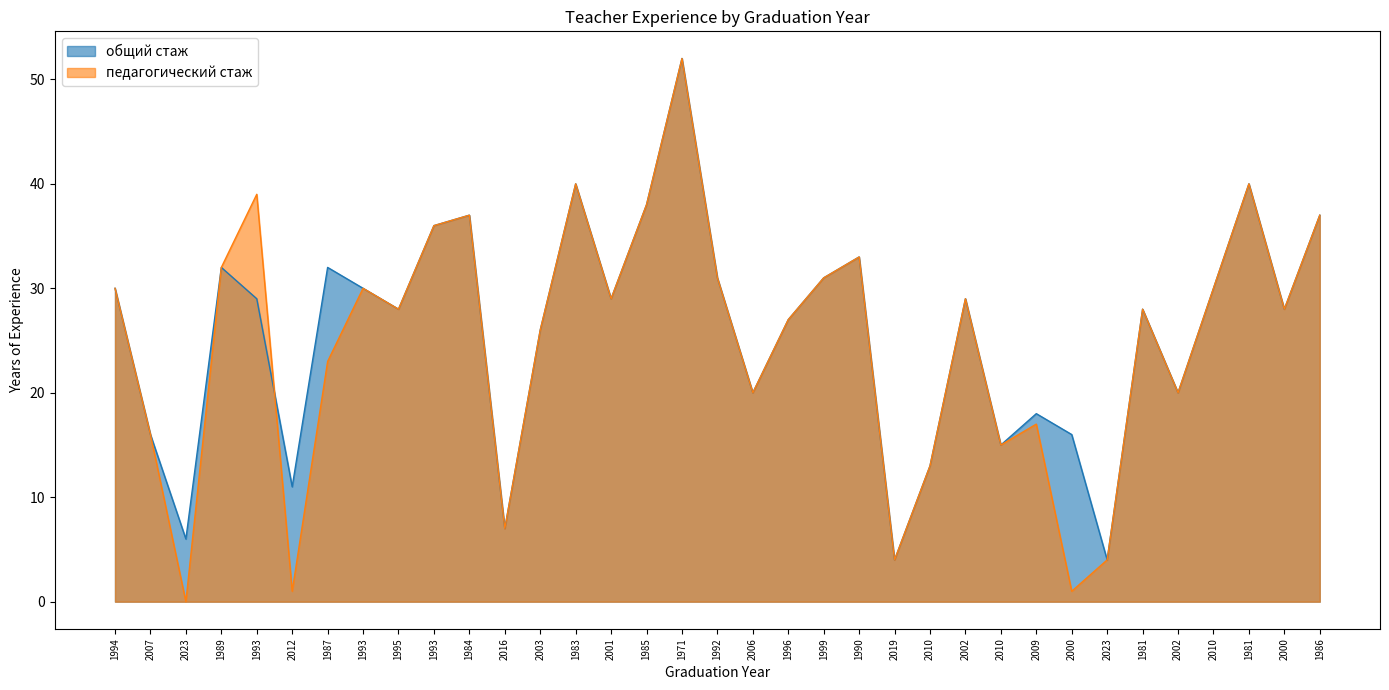

How many lines are shown in the chart?

2